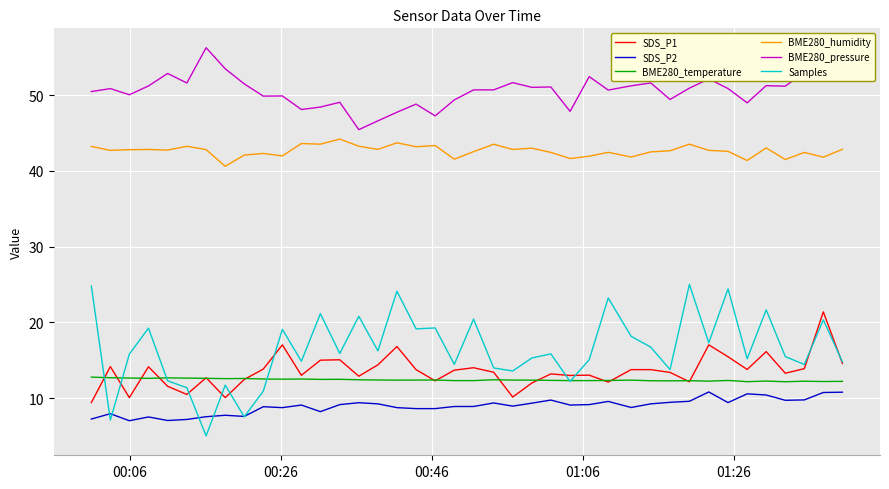

True or false: SDS_P2 and BME280_temperature cross at least once.

False